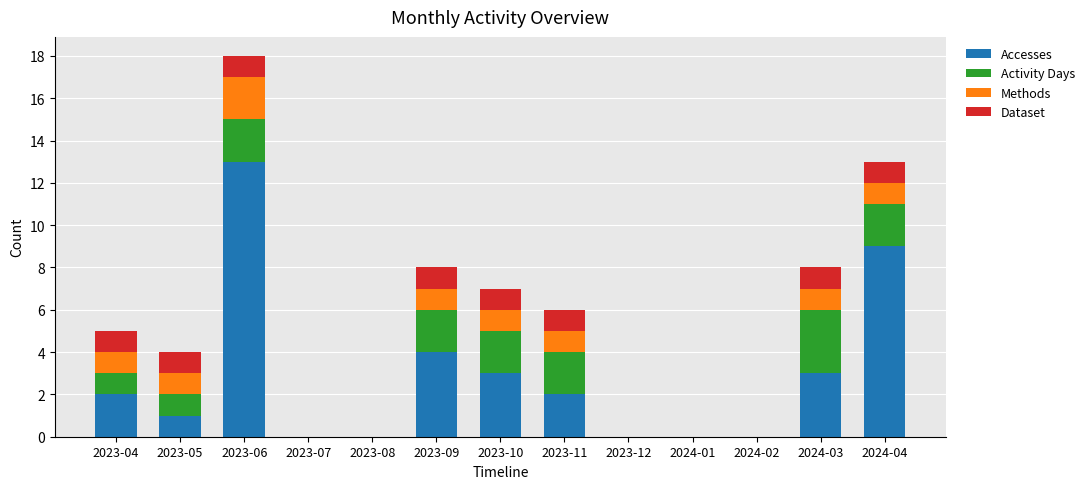

The Accesses series shows 9 at 2023-12. True or false?

False